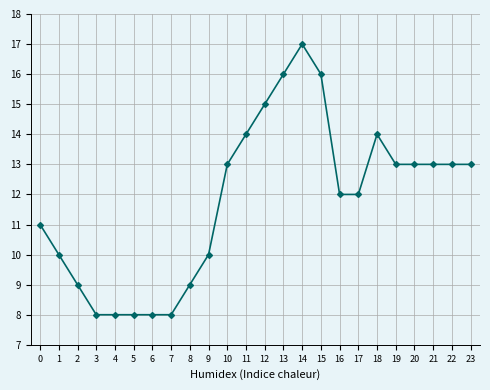

What is the approximate value at 2?

9